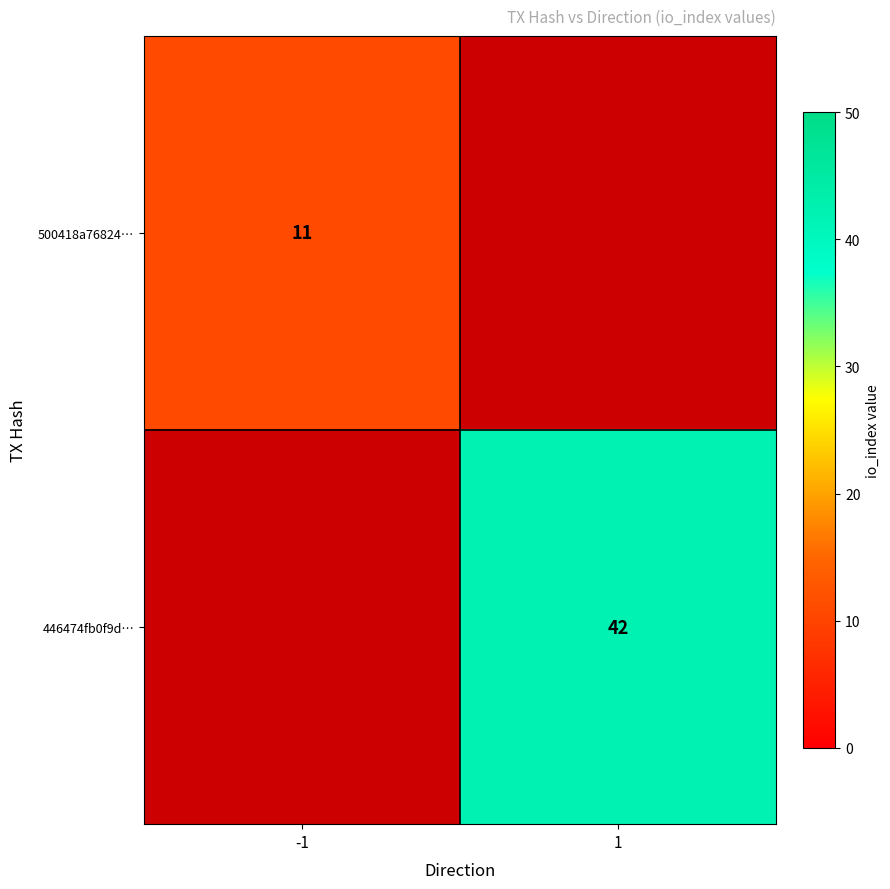

The value of 446474fb0f9d… at 1 is 42. True or false?

True